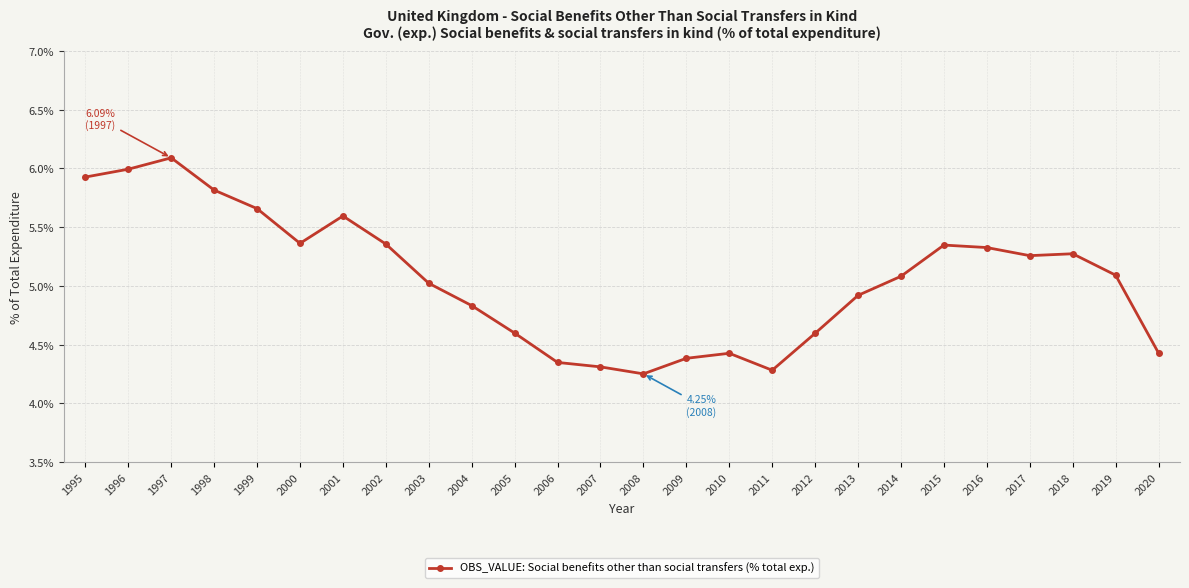

What is the value of the 4th point from the left?

5.8